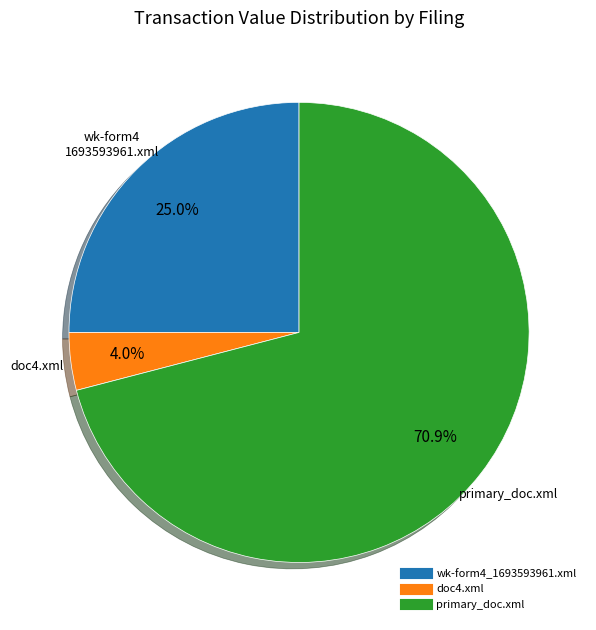

Which slice is the largest?

primary_doc.xml